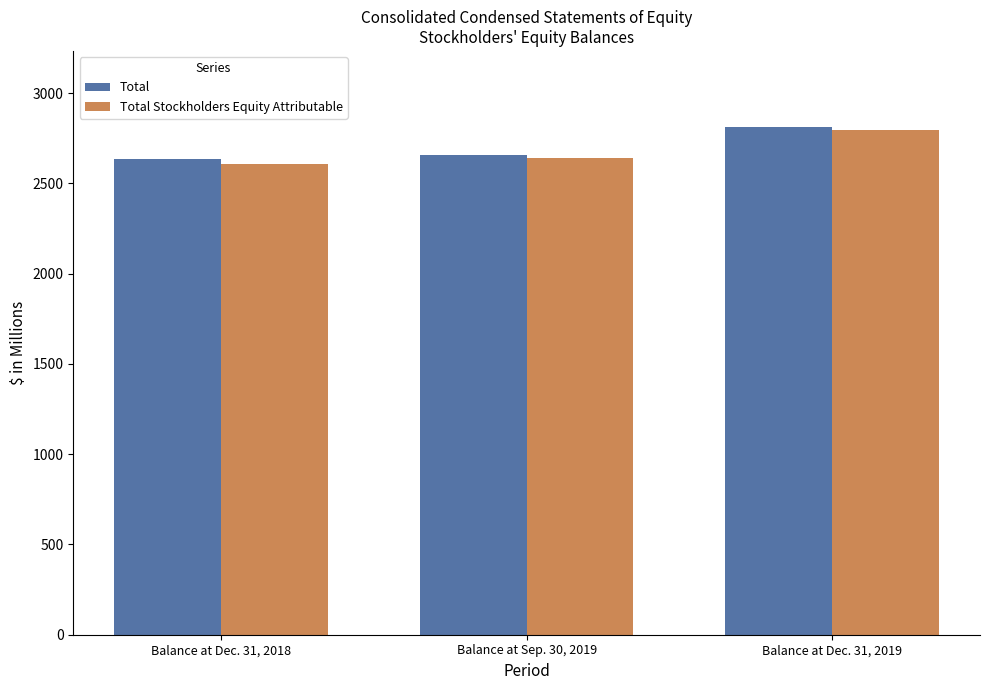

Where does the Total Stockholders Equity Attributable series first go above 2638?

Balance at Sep. 30, 2019